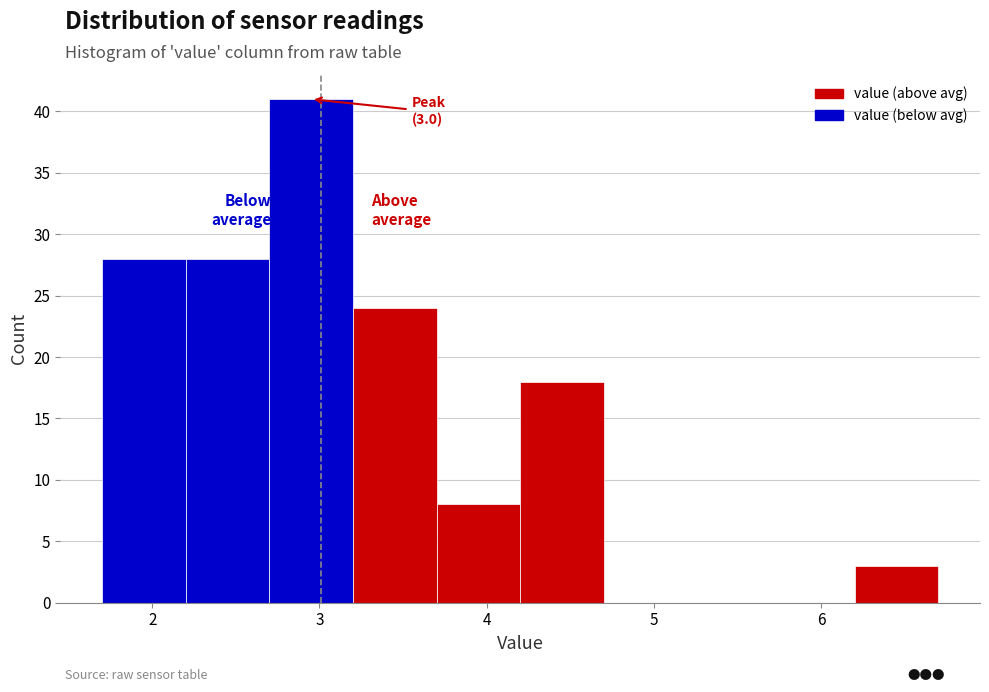

Over which range of the x-axis is the bar tallest?

2.7 to 3.2